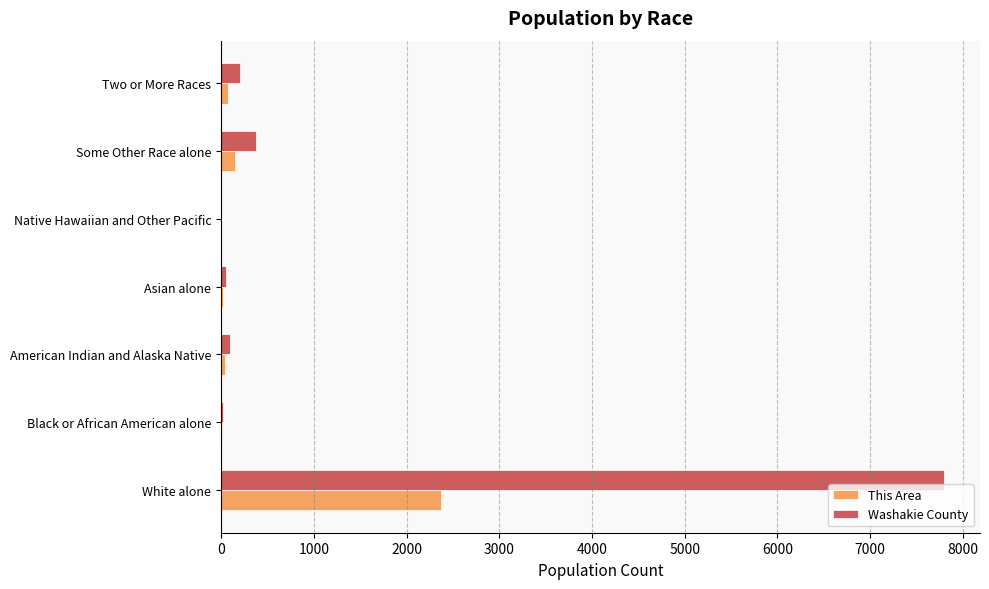

What is the sum of all Washakie County values?

8533